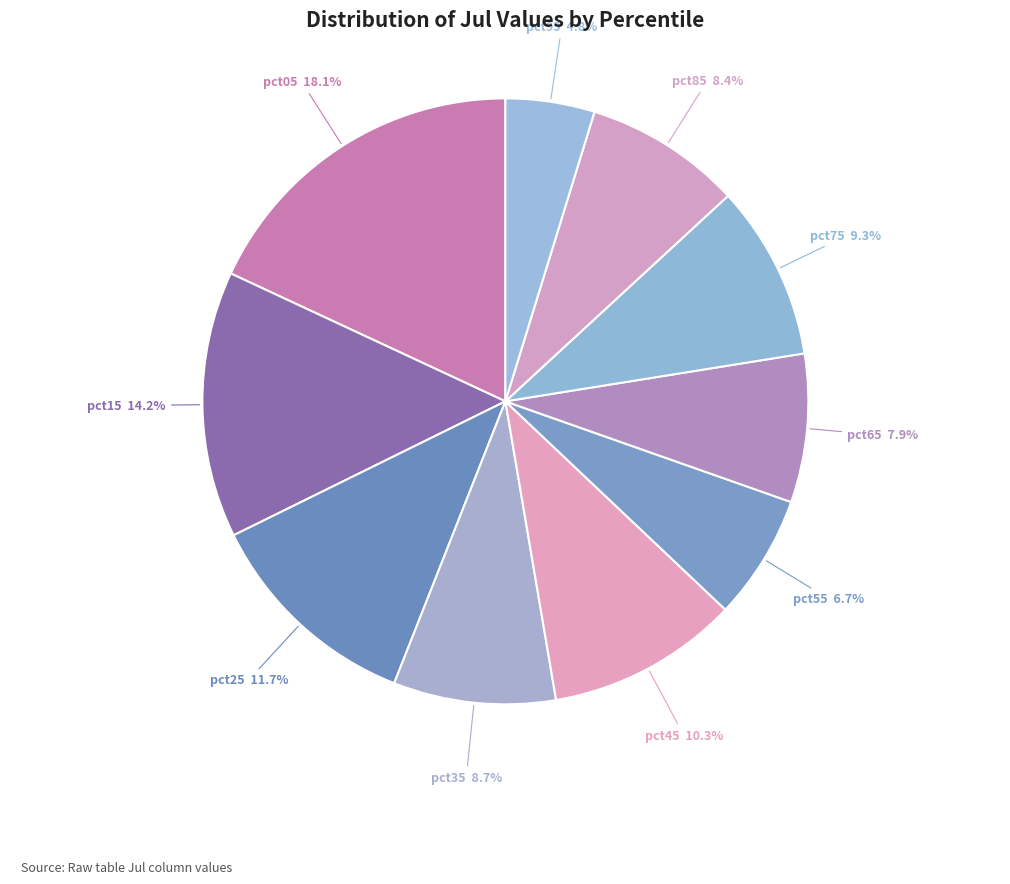

Is there a majority slice in this chart?

No